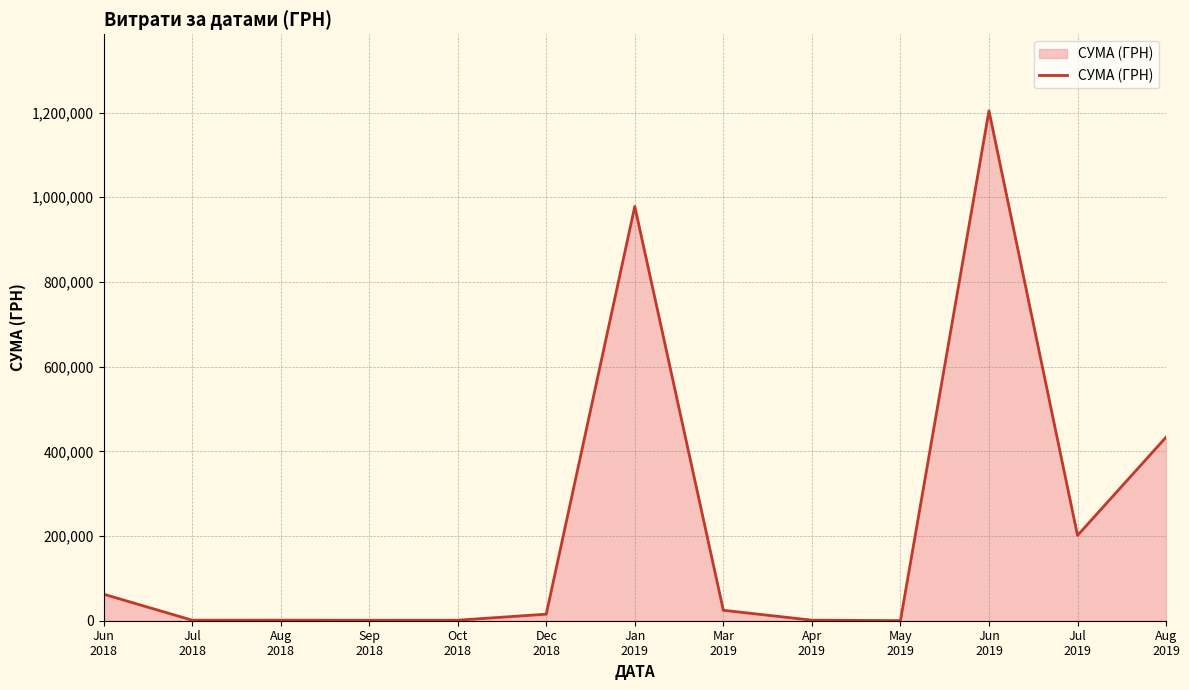

What is the ratio of the value at Apr
2019 to the value at Mar
2019?

0.1